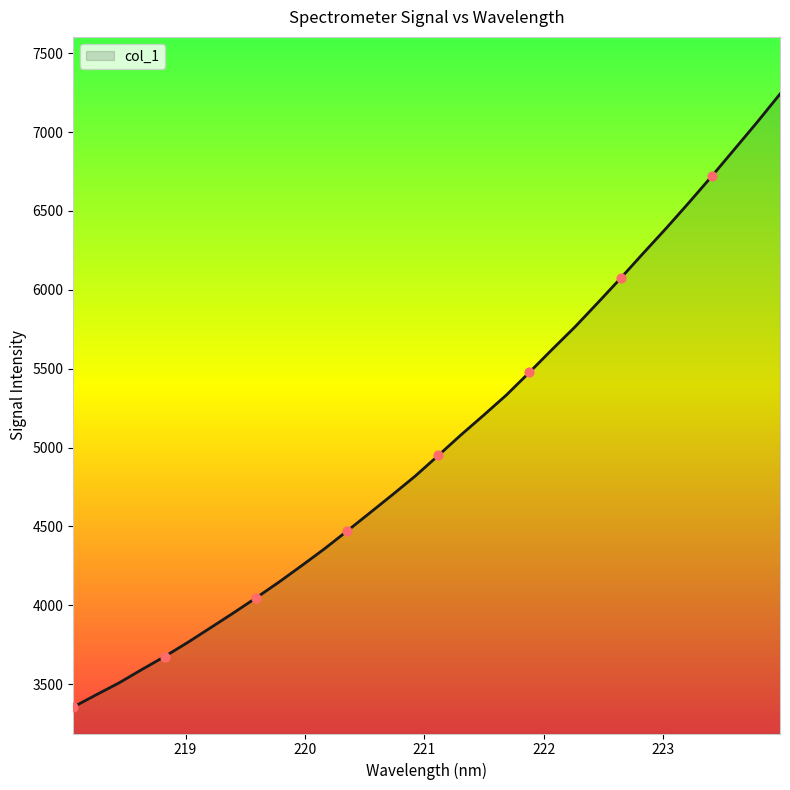

What is the smallest value displayed?

3354.4